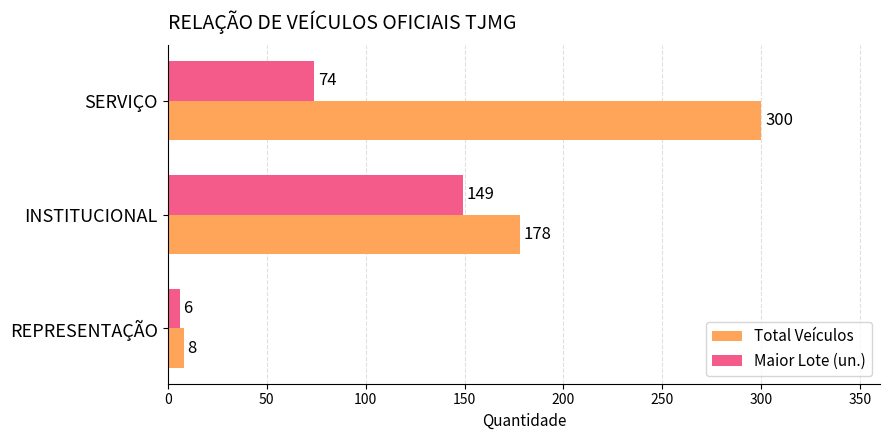

Rank the series by their average value, from highest to lowest.

Total Veículos, Maior Lote (un.)